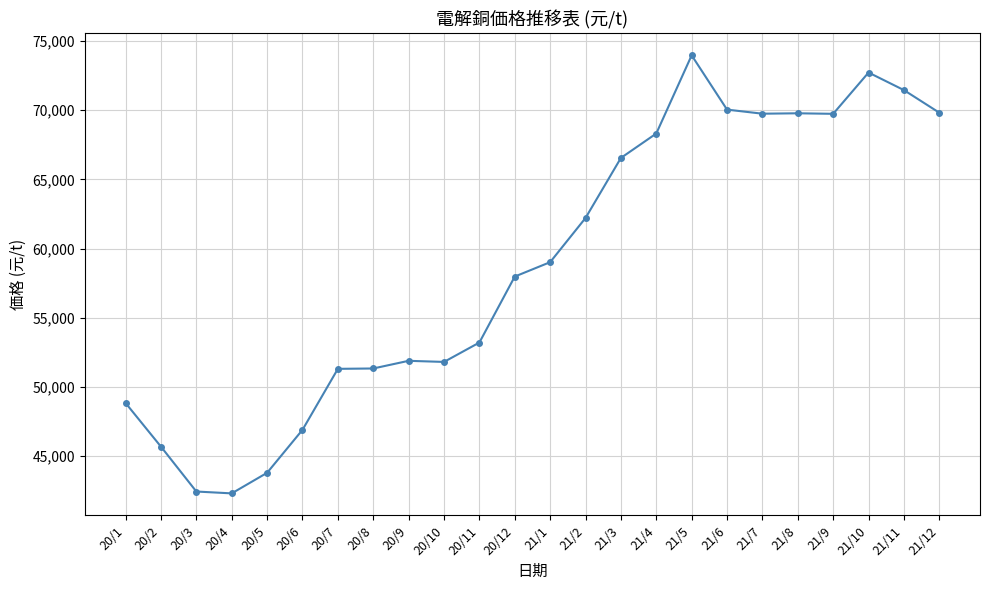

How many lines are shown in the chart?

1